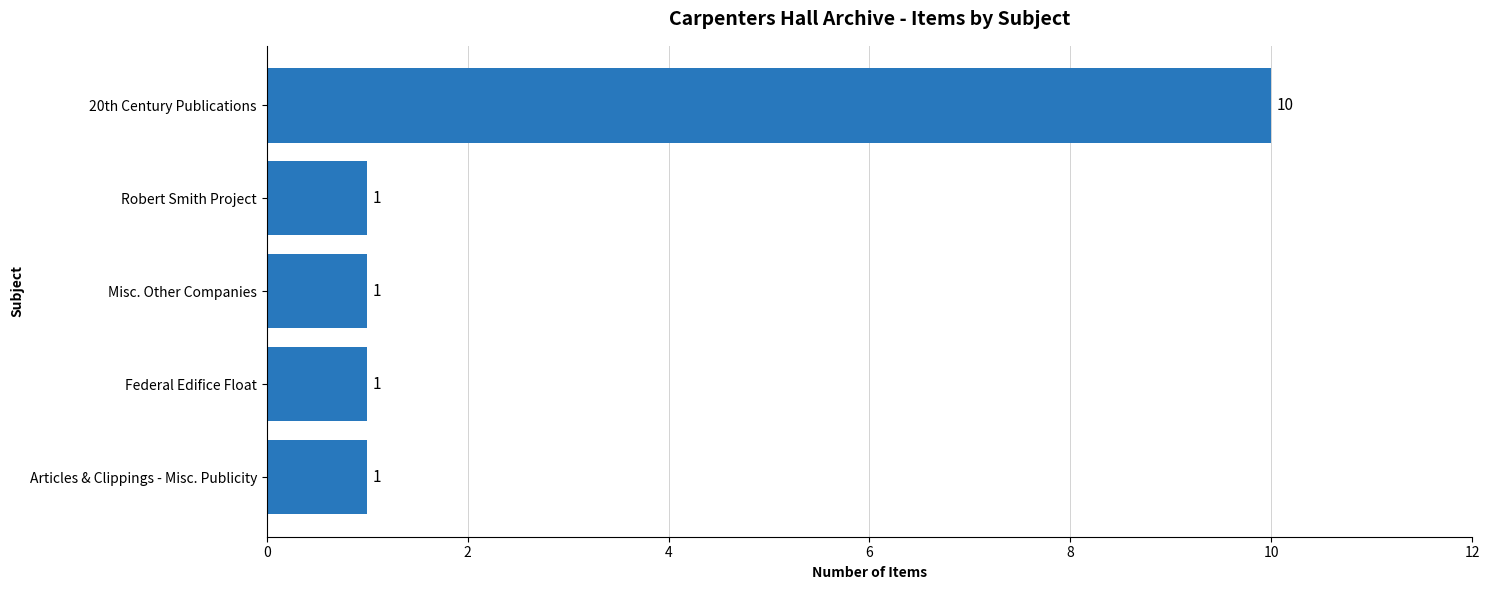

True or false: the data shows 2 at Robert Smith Project.

False